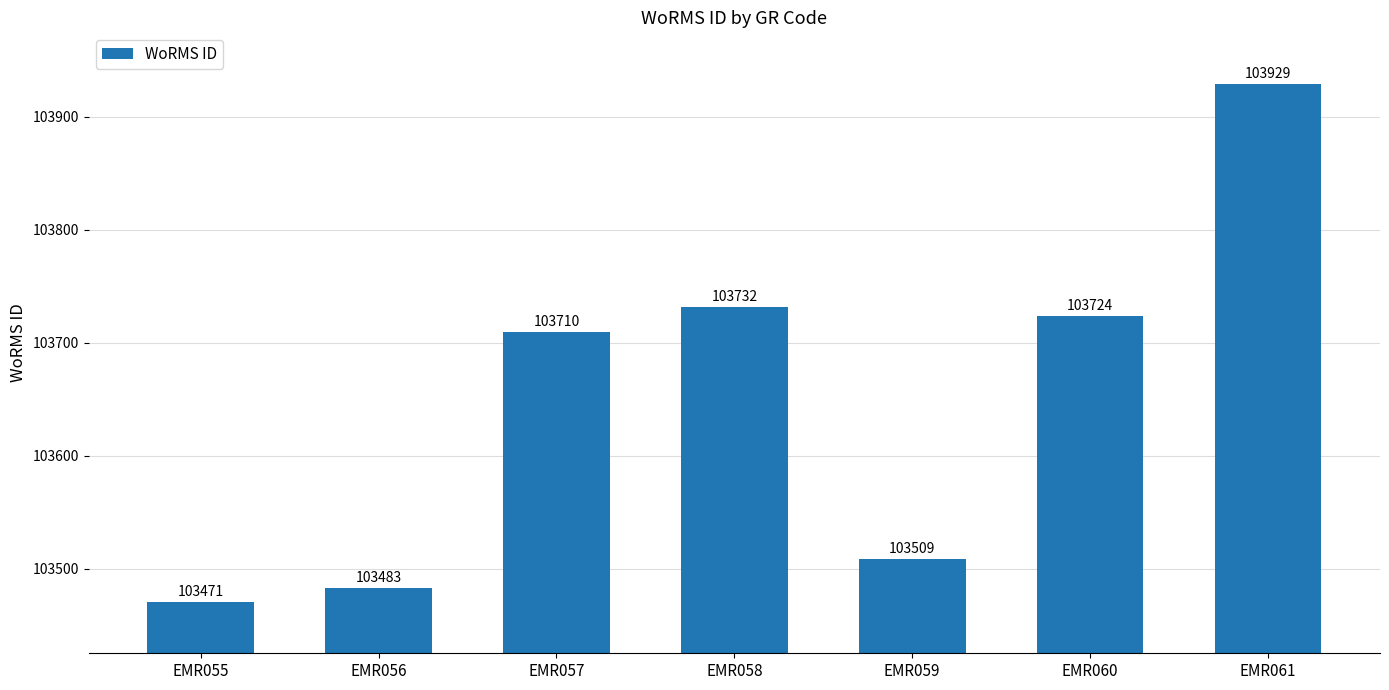

Reading right to left, what are all the values shown in this chart?

103929	103724	103509	103732	103710	103483	103471